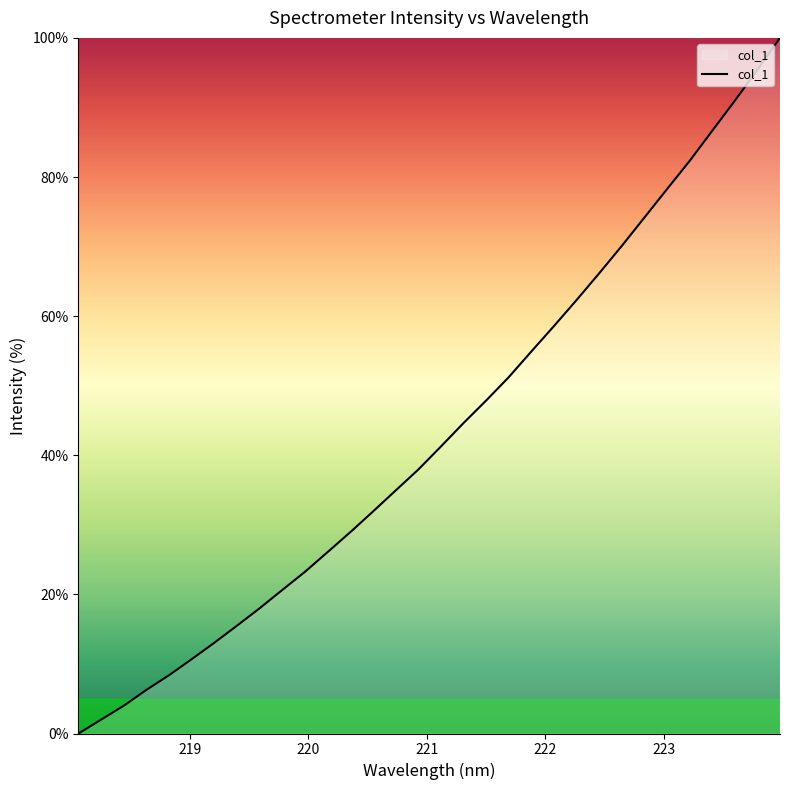

What is the maximum value shown in the chart?

100.0